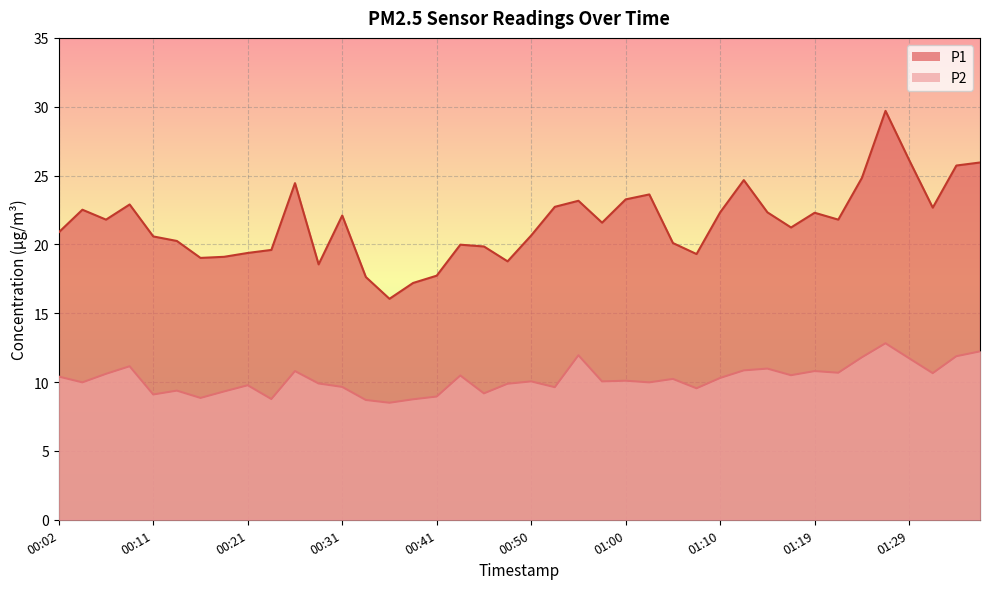

What value does the P1 series have at 00:06?

21.8